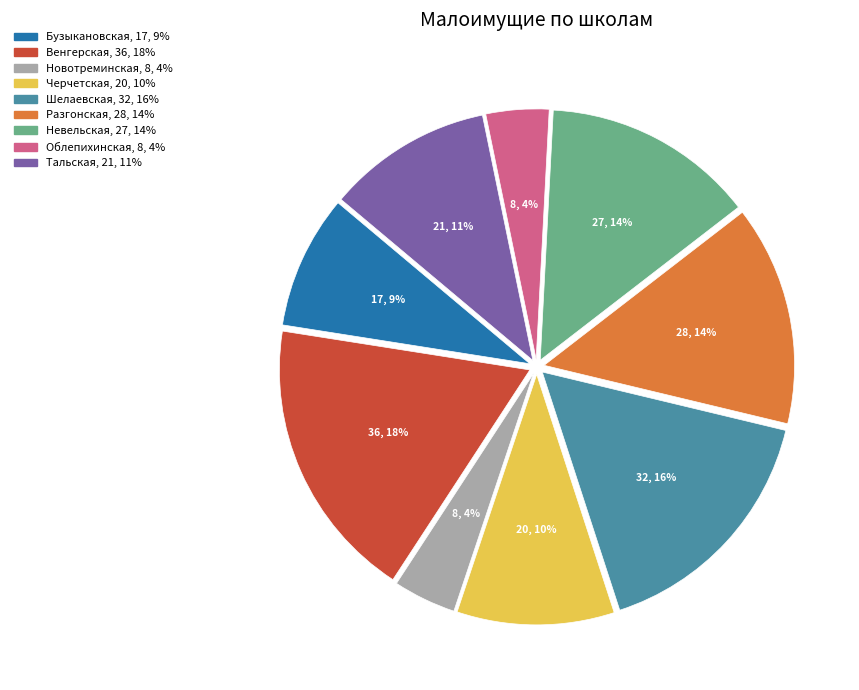

To the nearest percent, what is the difference between the largest and smallest slice percentages?

14%